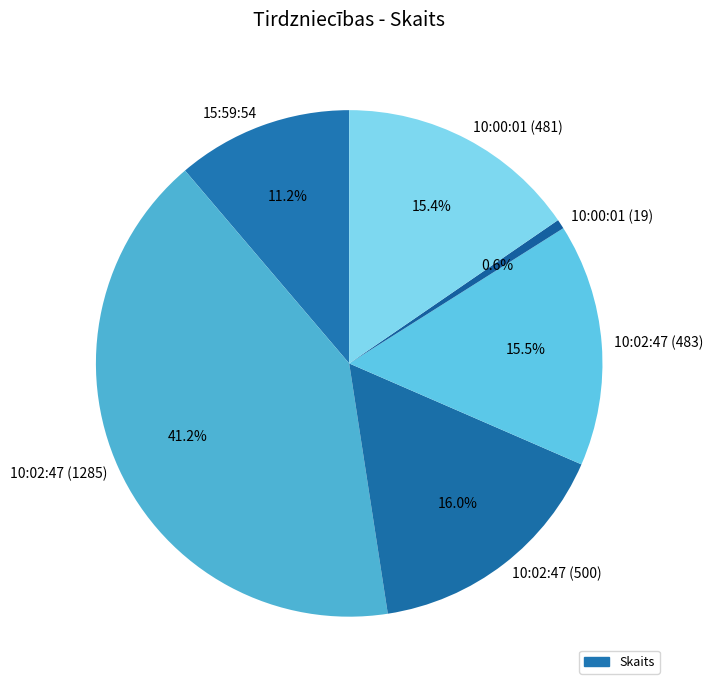

Does any single category account for the majority?

No